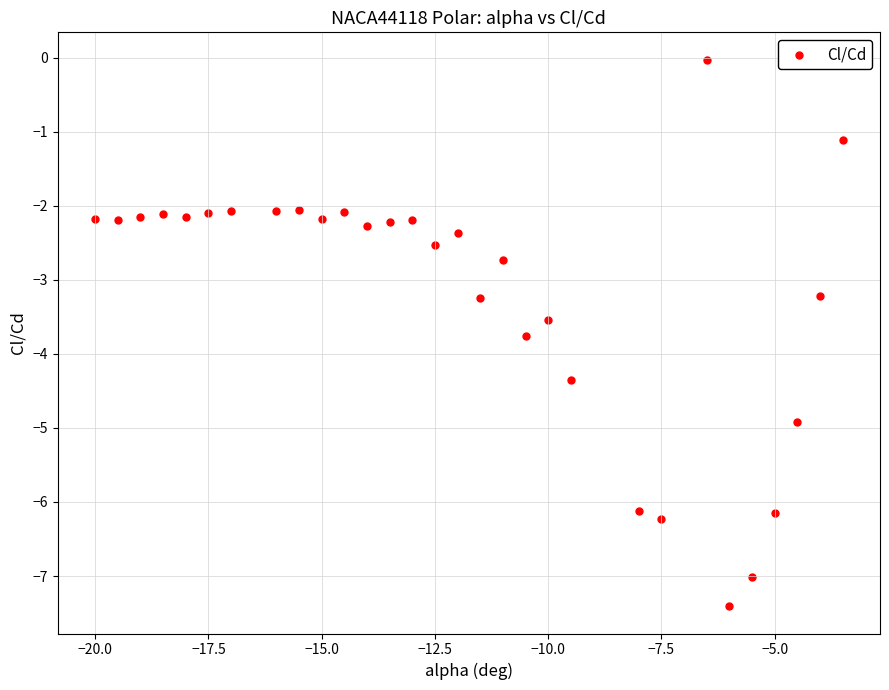

What is the range of Y values (max minus min)?

7.4